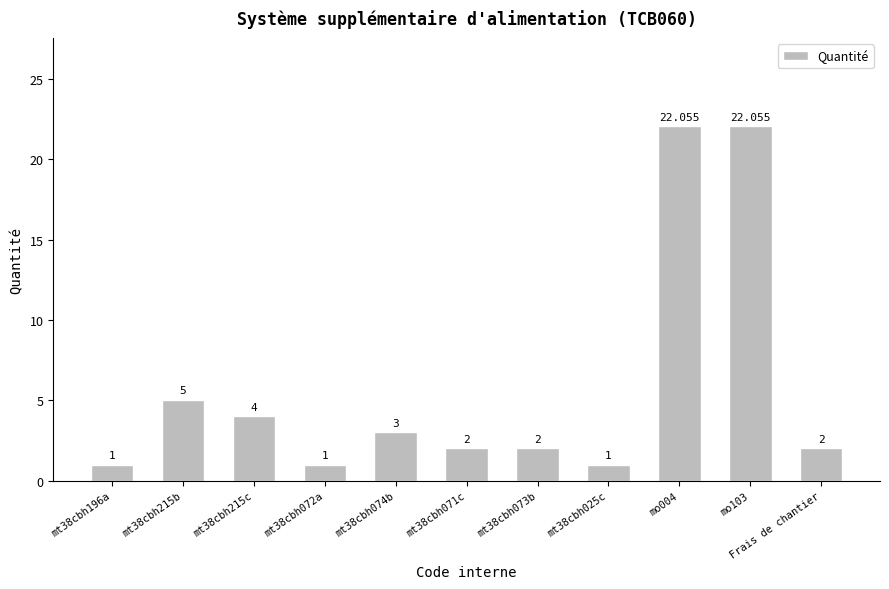

What is the greatest value displayed?

22.1